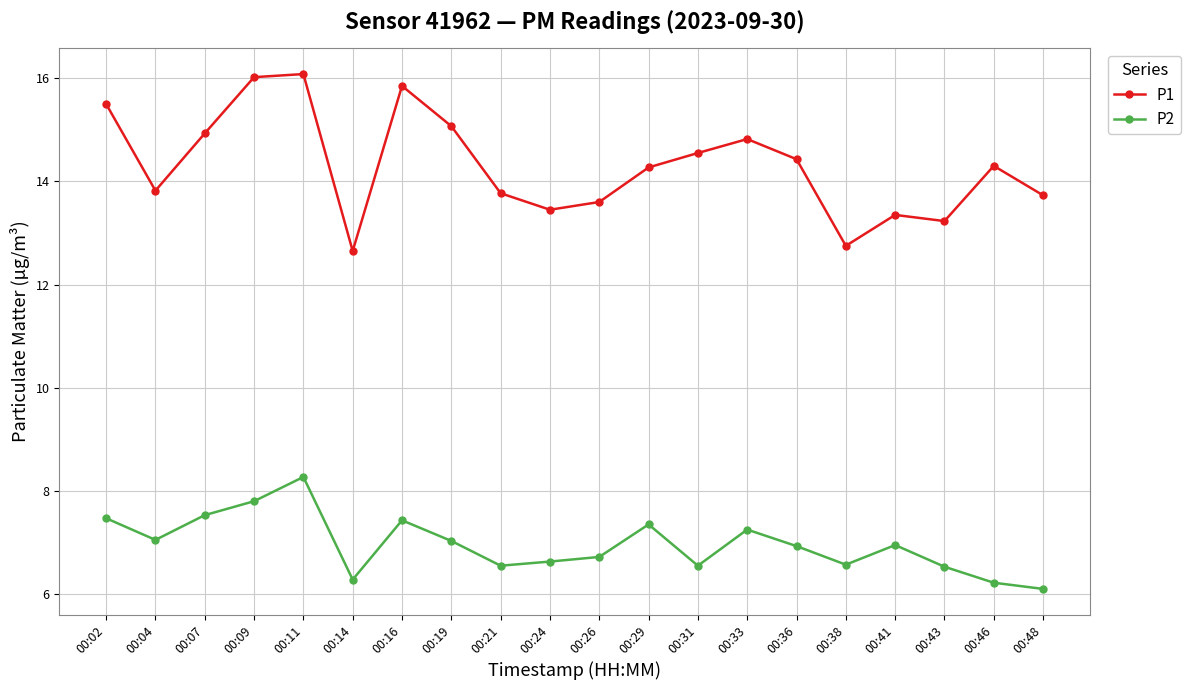

What is the minimum value shown in the chart?

6.1